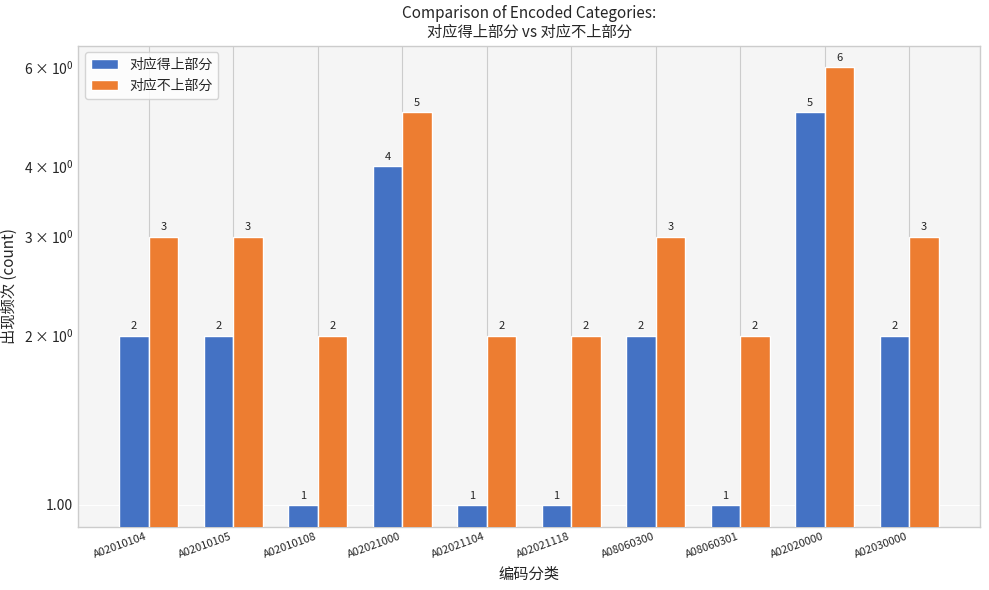

Where does the 对应不上部分 series first go above 3?

A02021000